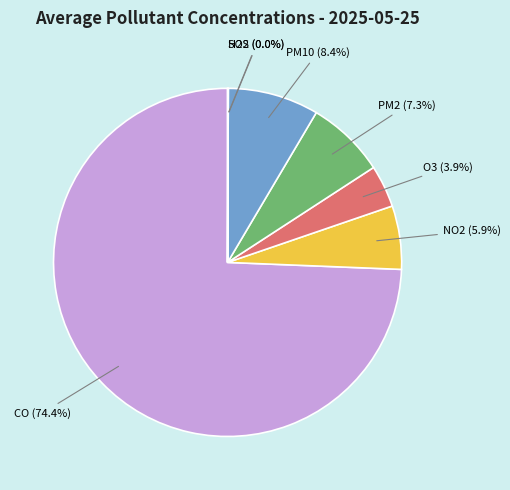

Is there any slice that represents more than half of the pie?

Yes